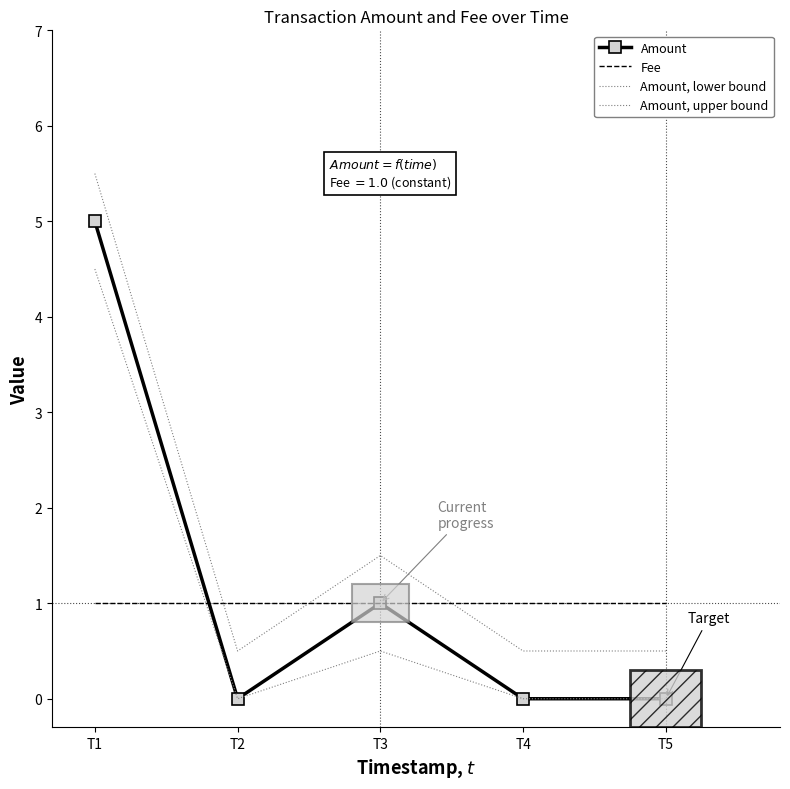

How many lines are shown in the chart?

4